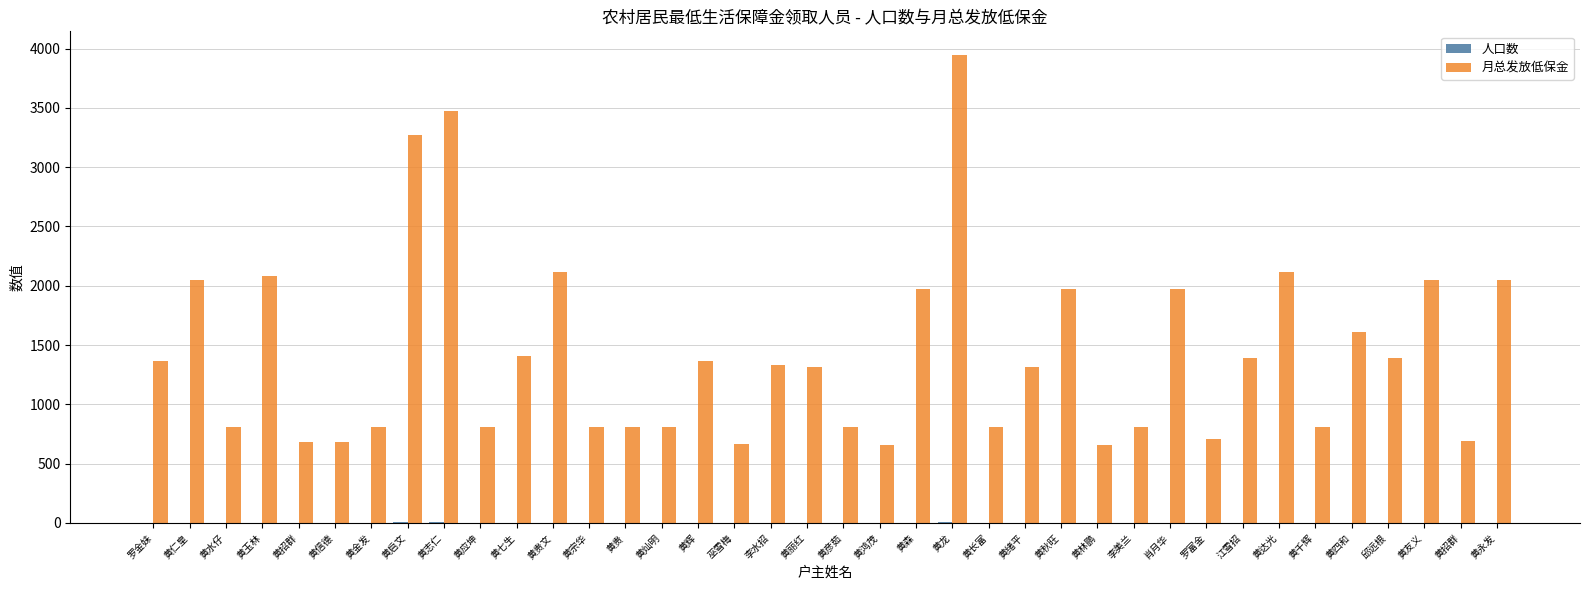

At which category does the chart reach its minimum across all series?

黄水仔